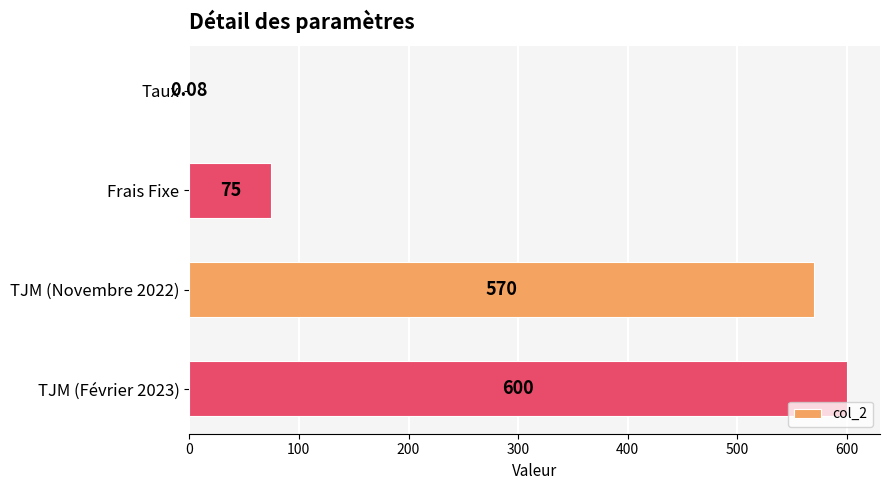

Between TJM (Février 2023) and Frais Fixe, which is larger?

TJM (Février 2023)